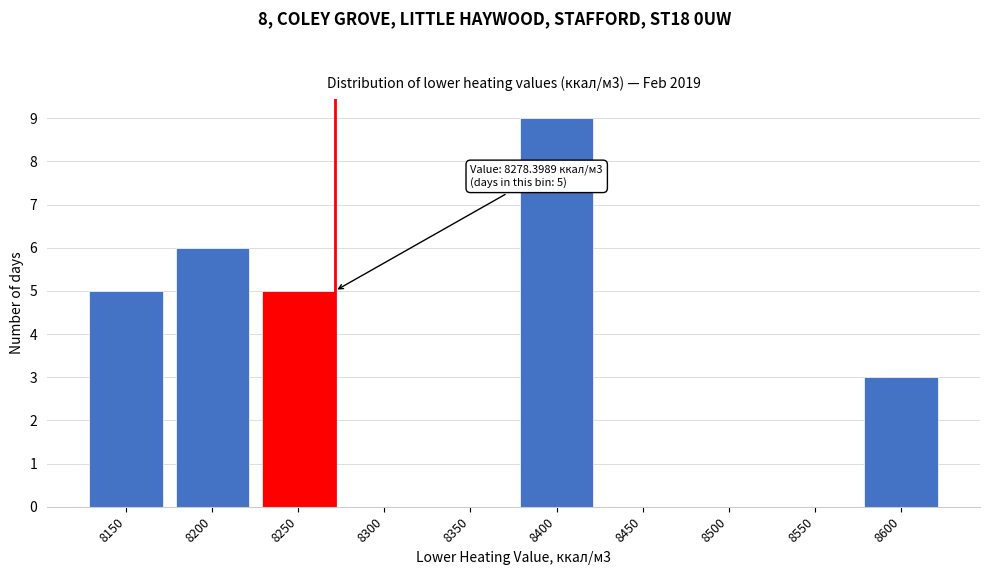

Reading left to right, list all the values displayed in this chart.

8150=5	8200=6	8250=5	8300=0	8350=0	8400=9	8450=0	8500=0	8550=0	8600=3